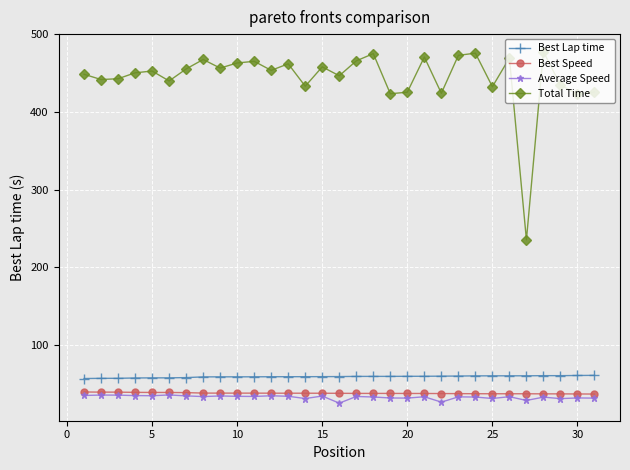

What is the sum of all Total Time values?

13765.9